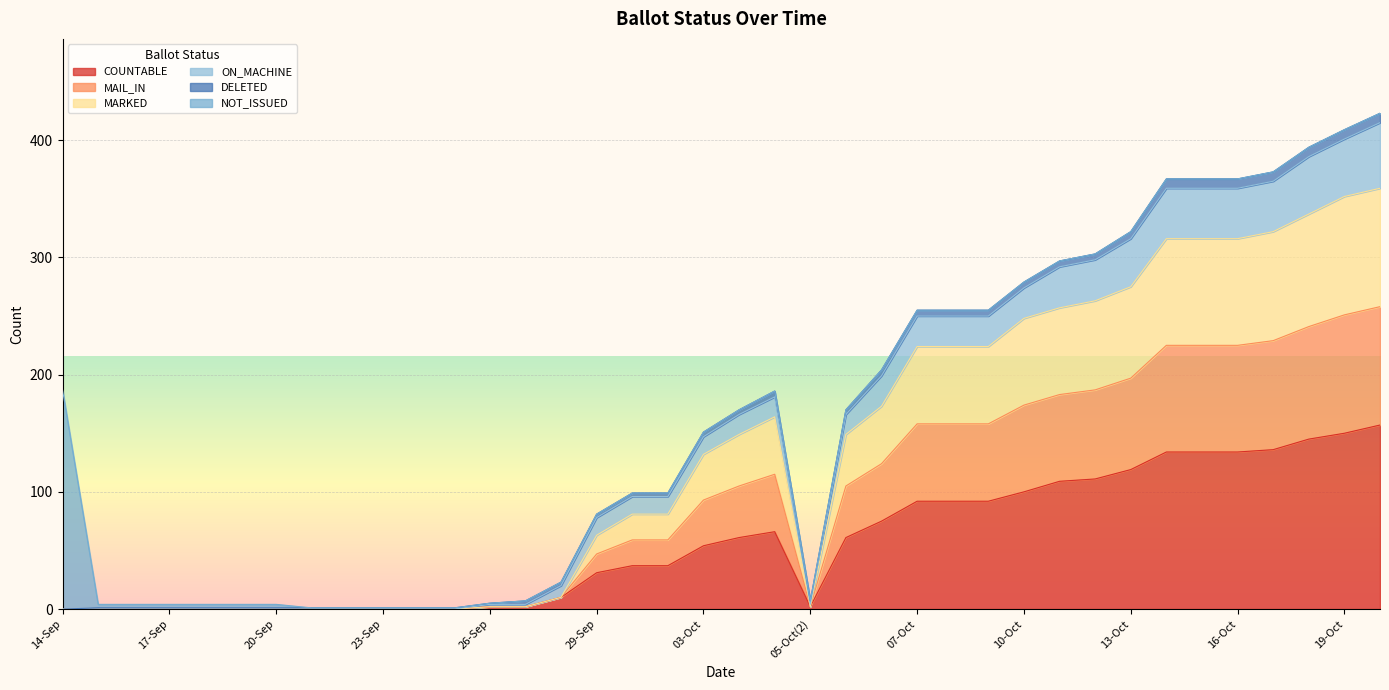

Which category has the highest value across all series?

20-Oct